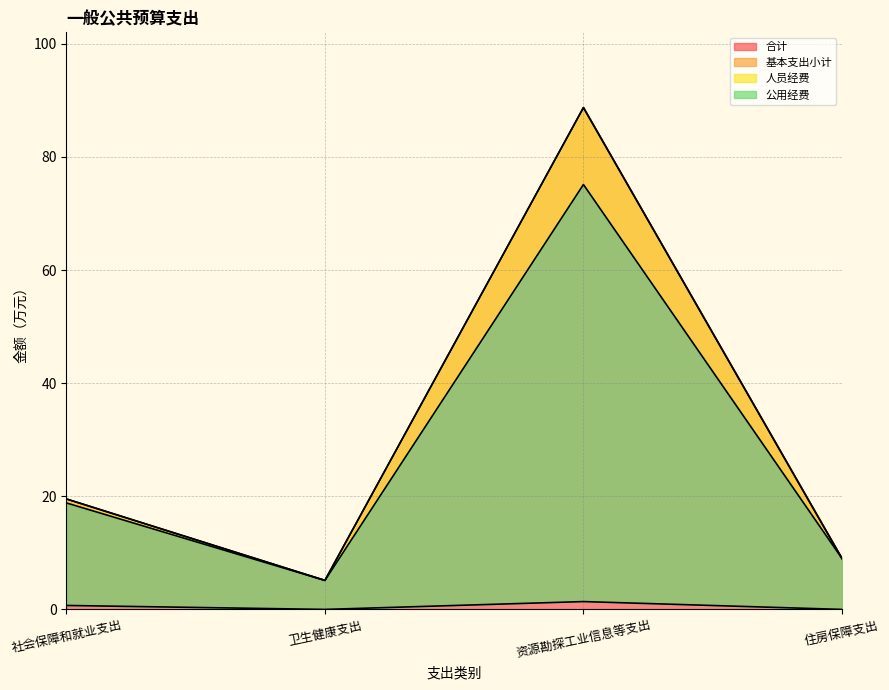

Reading right to left, what are all the values shown in this chart?

合计: 9.0	88.7	5.1	19.5
基本支出小计: 9.0	88.7	5.1	19.5
人员经费: 9.0	75.1	5.1	18.8
公用经费: 0.0	1.4	0.0	0.7